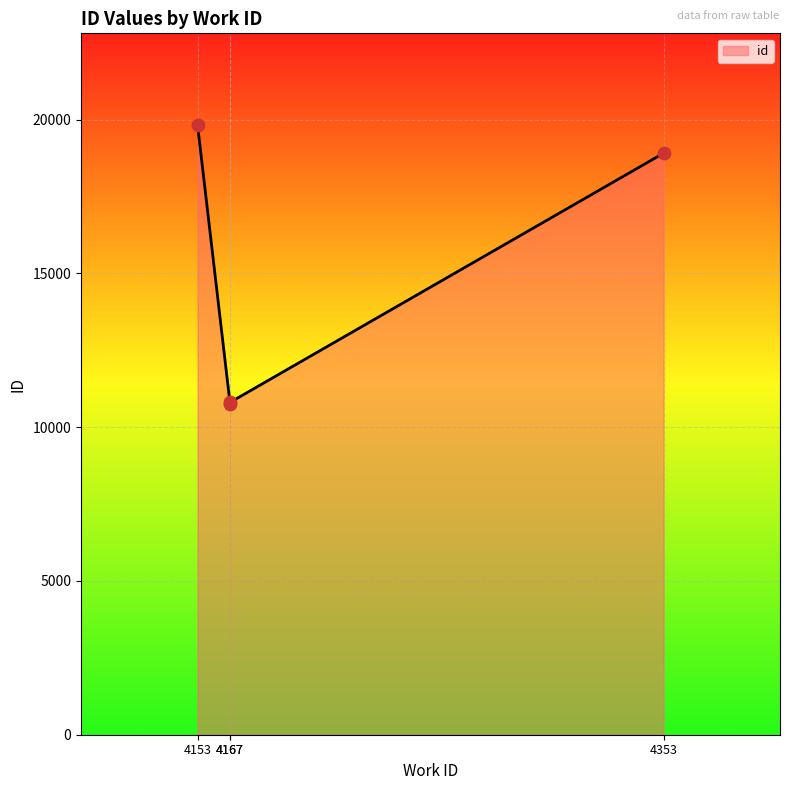

Which has a higher value, 4353 or 4167?

4353